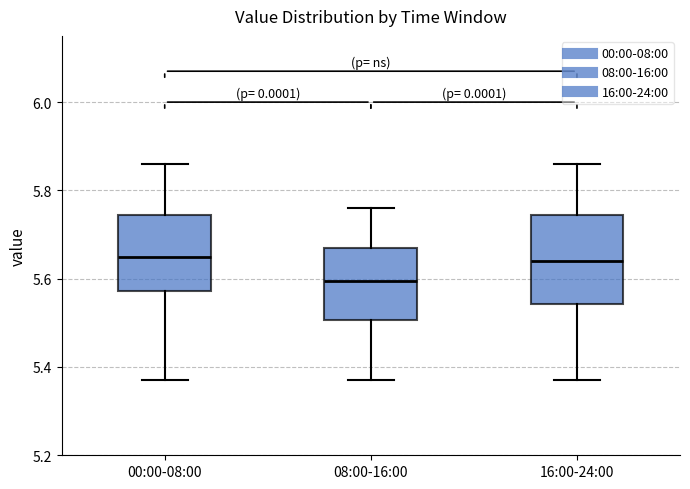

Which box is the tallest, from its lower edge to its upper edge?

16:00-24:00